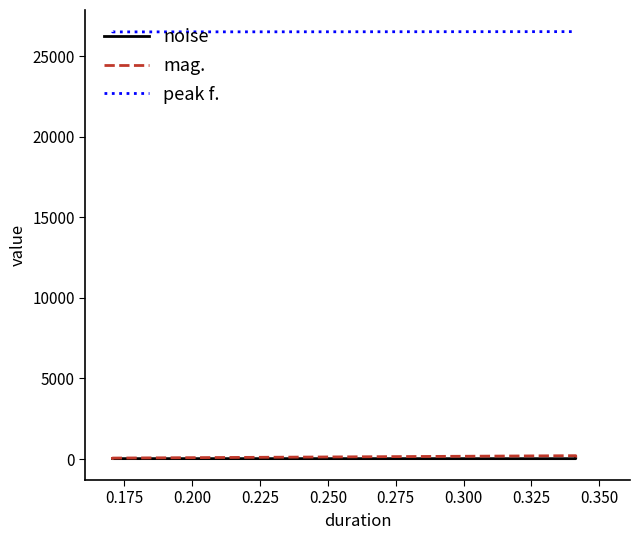

True or false: peak f. has more than 2 points higher than both neighbors.

False